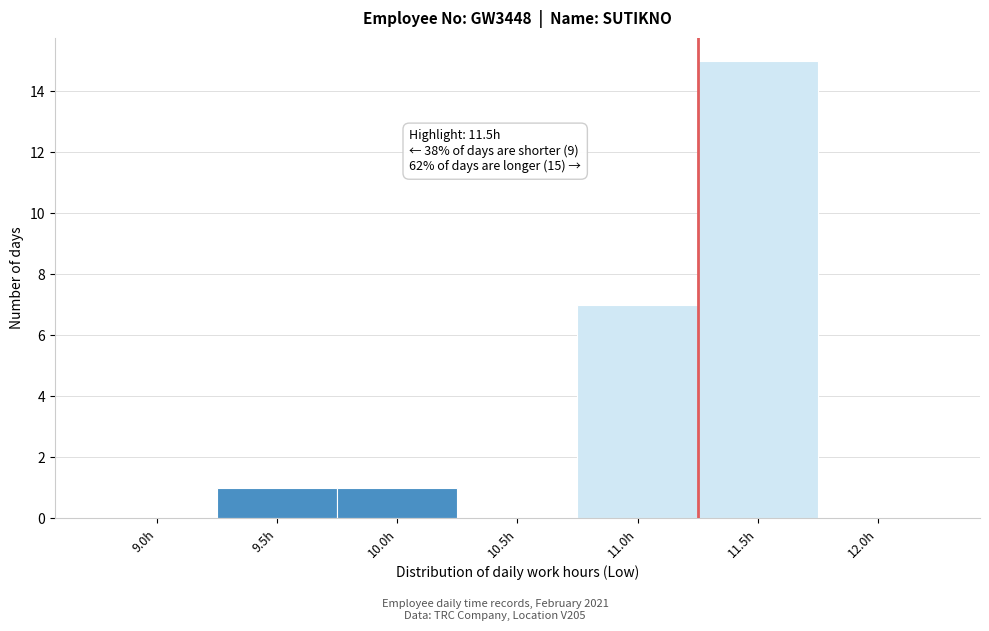

Reading left to right, list all the values displayed in this chart.

9.0h=0	9.5h=1	10.0h=1	10.5h=0	11.0h=7	11.5h=15	12.0h=0